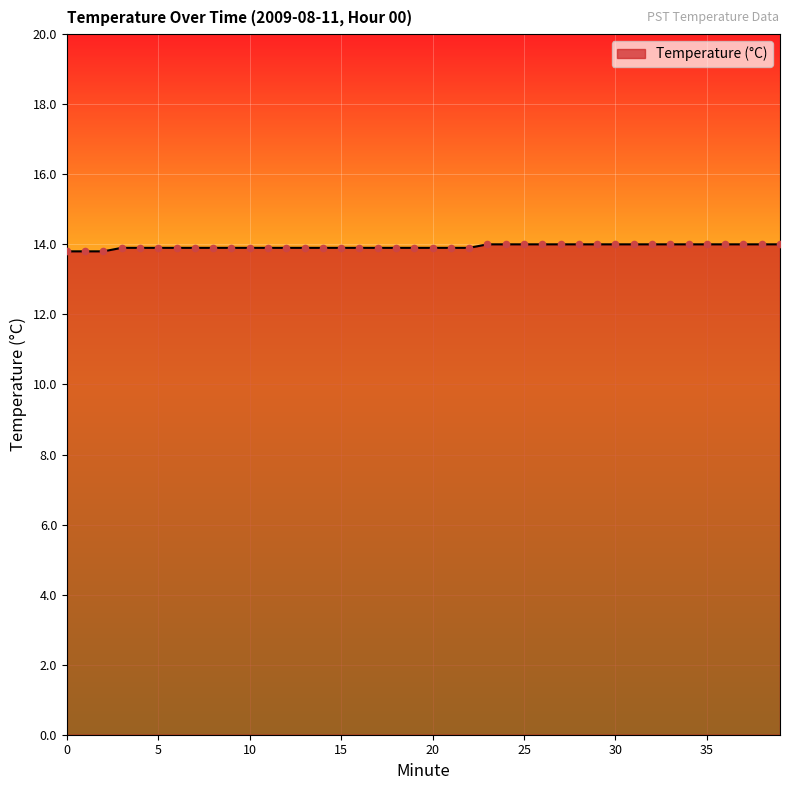

What is the maximum value shown in the chart?

14.0